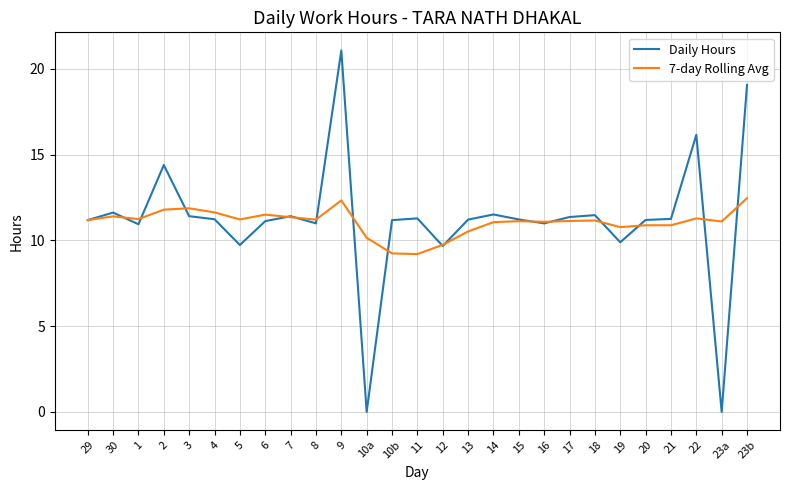

What is the sum of the Daily Hours values at 15 and 14?

22.7